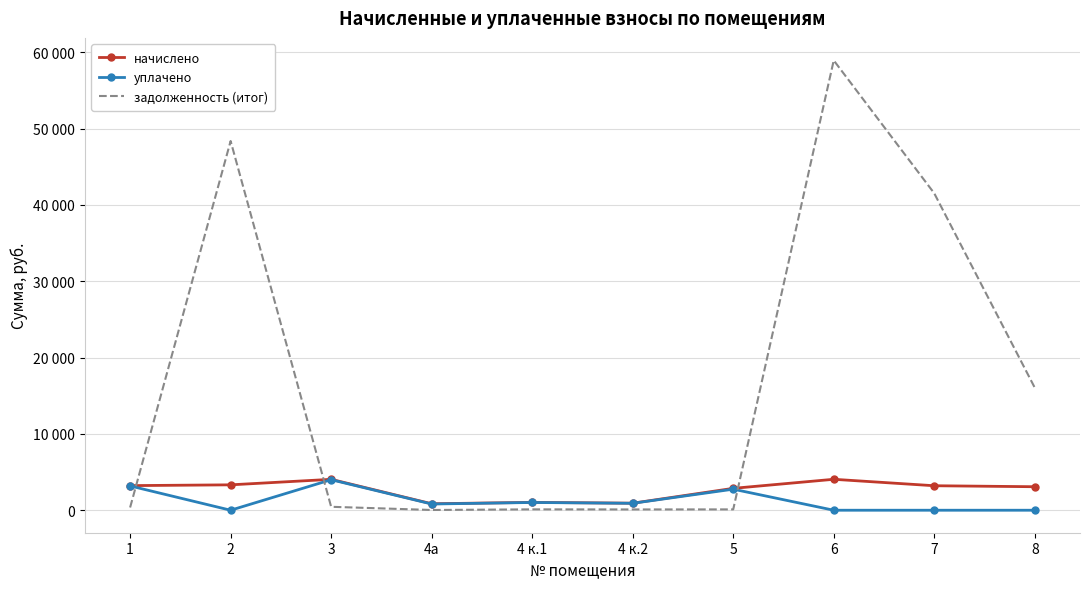

What is the label of the 7th point from the right?

4а